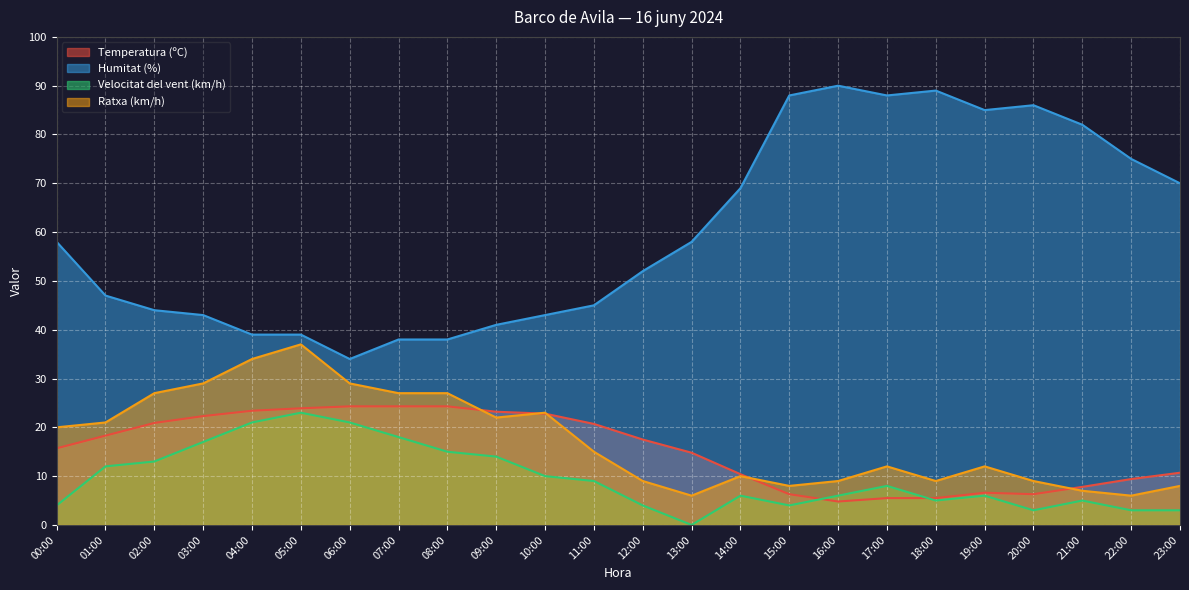

What are all the series names shown in the legend?

Temperatura (ºC), Humitat (%), Velocitat del vent (km/h), Ratxa (km/h)